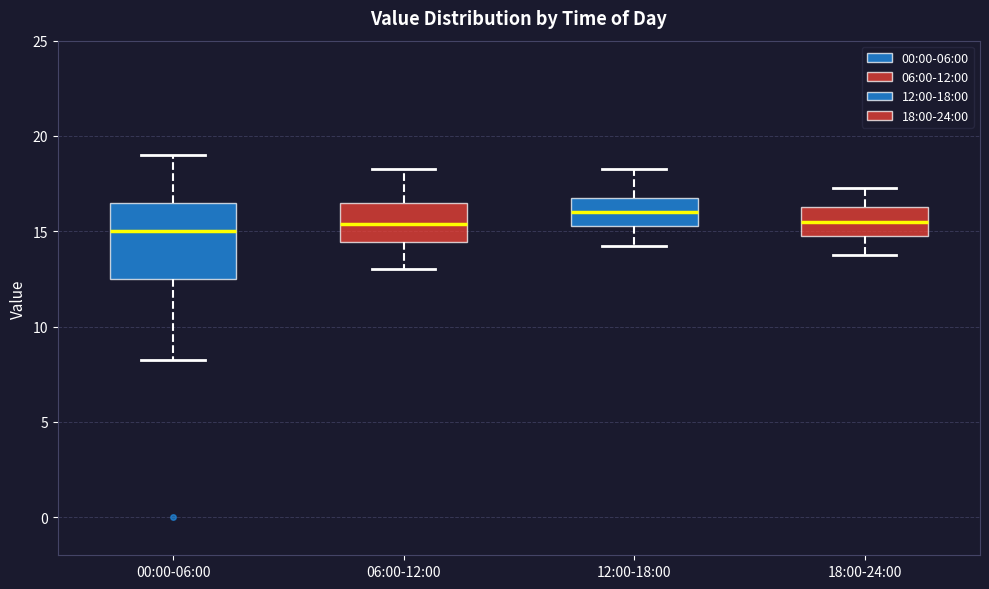

Where does the median line of the box for 00:00-06:00 sit on the y-axis? The values are not printed on the chart, so give them approximately, as read against the axis.

15.0